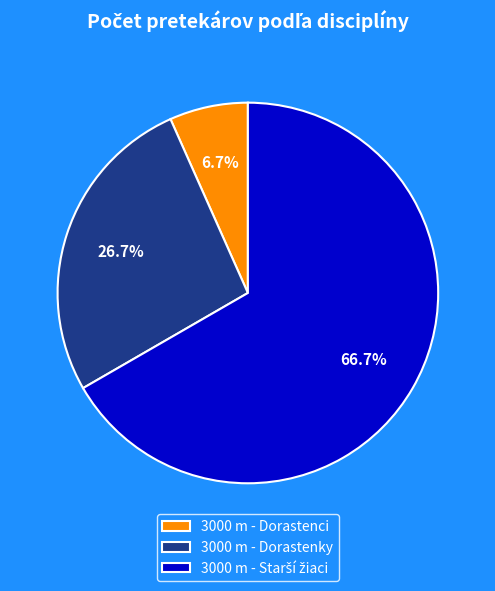

Which category has the smallest portion of the pie?

3000 m - Dorastenci